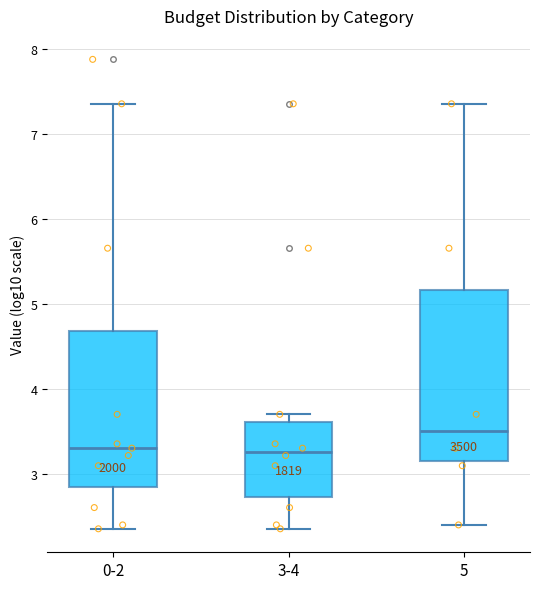

Reading left to right, read every box against the y-axis: the position of its median line, the range the box covers, and the ends of its whiskers. The values are not printed on the chart, so give them approximately, as read against the axis.

0-2: median 3.3, box 2.8 to 4.7, whiskers 2.4 to 7.4
3-4: median 3.3, box 2.7 to 3.6, whiskers 2.4 to 3.7
5: median 3.5, box 3.1 to 5.2, whiskers 2.4 to 7.4